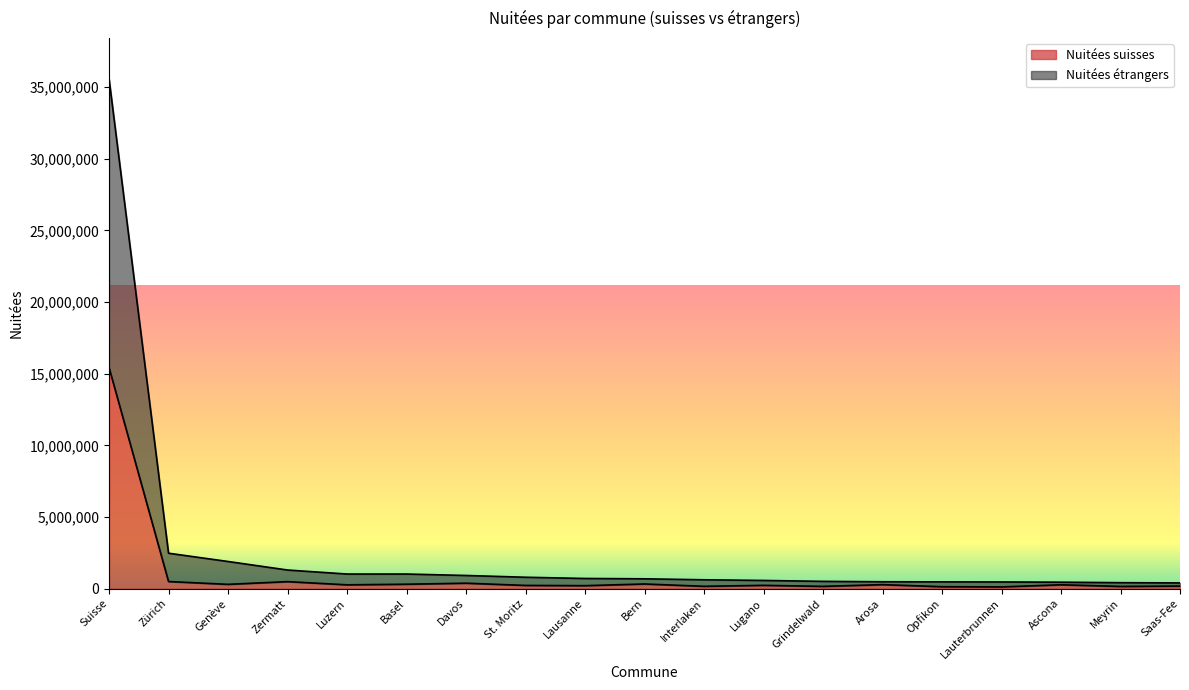

True or false: Nuitées étrangers has a value of 55451016 at Suisse.

False